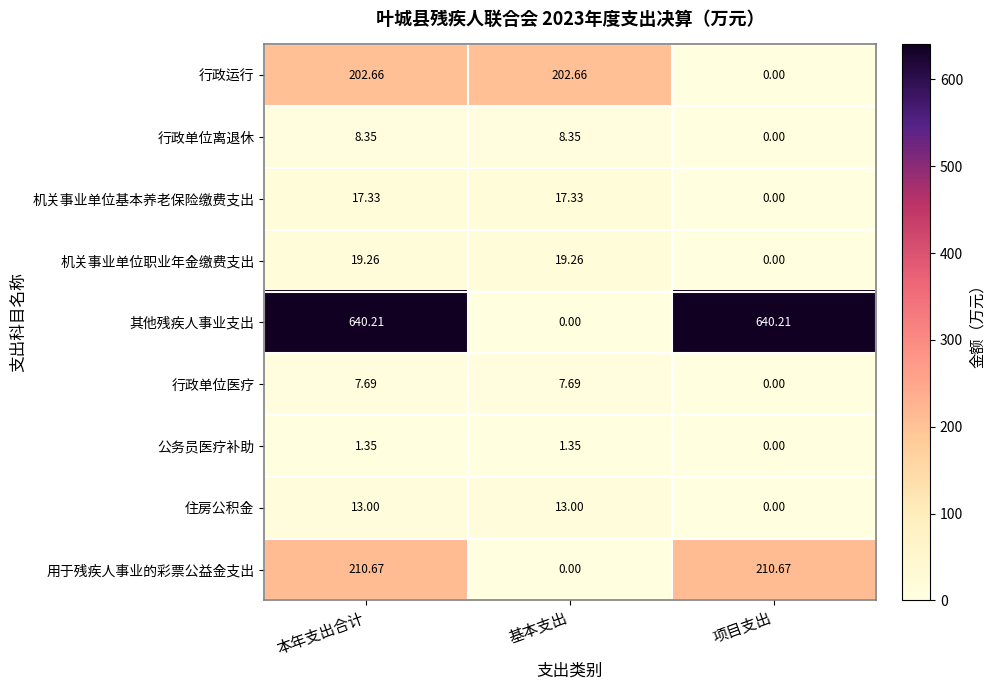

Which series has the largest total across all categories?

其他残疾人事业支出